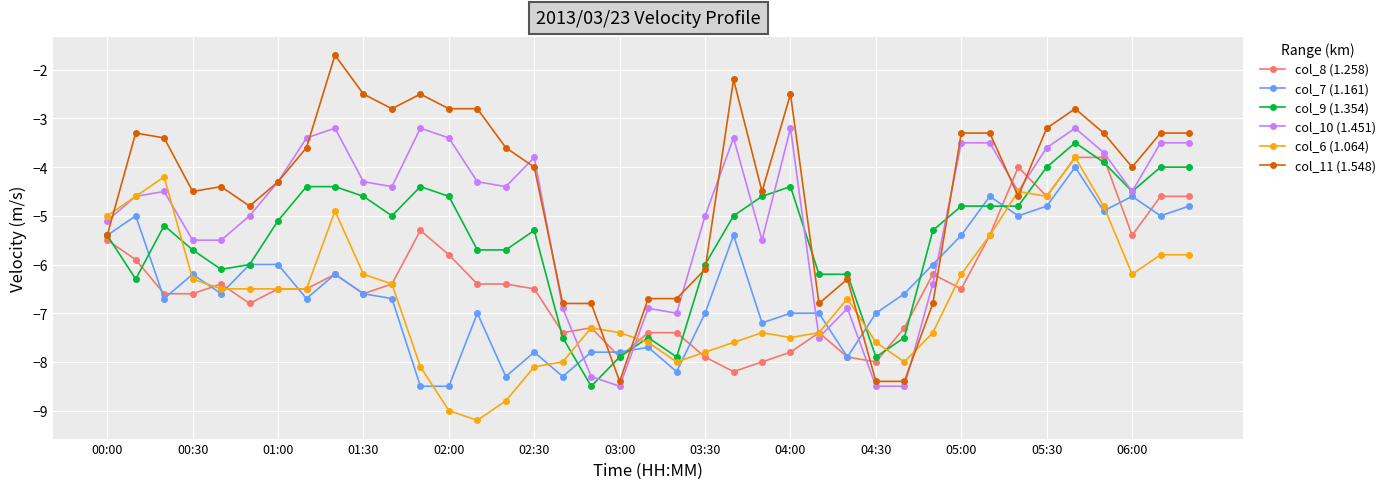

What is the sum of all col_11 (1.548) values?

-174.9